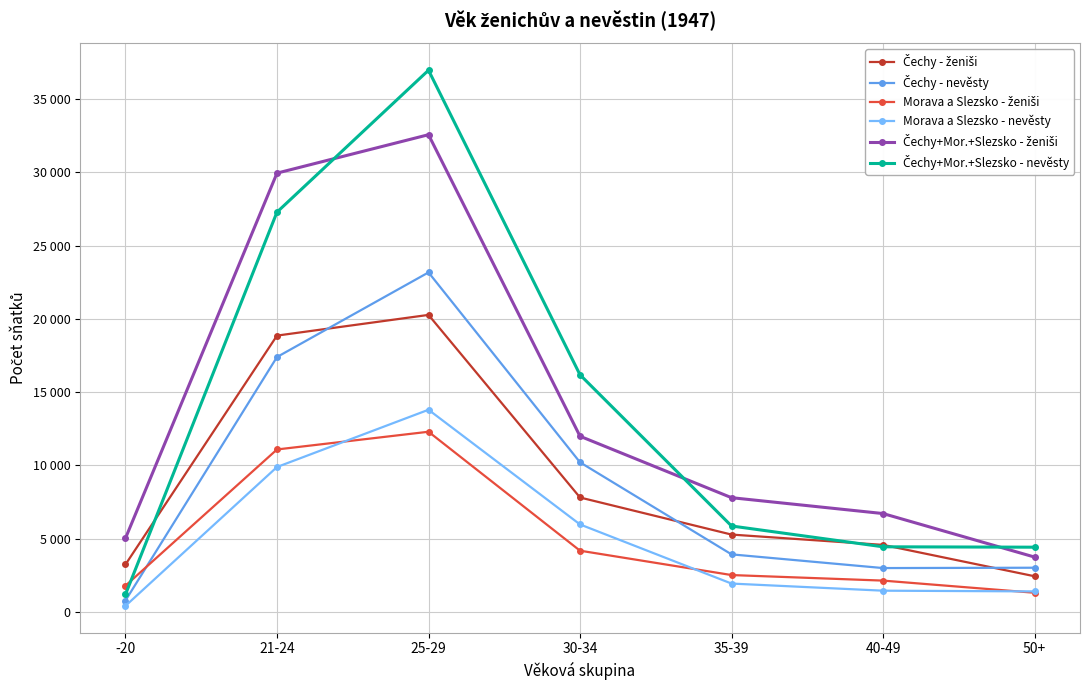

Does the chart display data point markers on the line(s)?

Yes